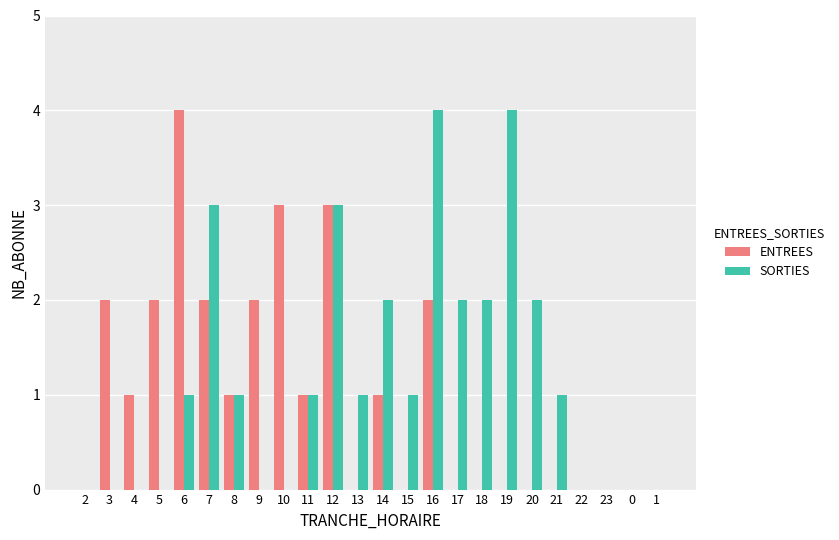

Reading left to right, extract all data points from this chart.

ENTREES: 2=0	3=2	4=1	5=2	6=4	7=2	8=1	9=2	10=3	11=1	12=3	13=0	14=1	15=0	16=2	17=0	18=0	19=0	20=0	21=0	22=0	23=0	0=0	1=0
SORTIES: 2=0	3=0	4=0	5=0	6=1	7=3	8=1	9=0	10=0	11=1	12=3	13=1	14=2	15=1	16=4	17=2	18=2	19=4	20=2	21=1	22=0	23=0	0=0	1=0